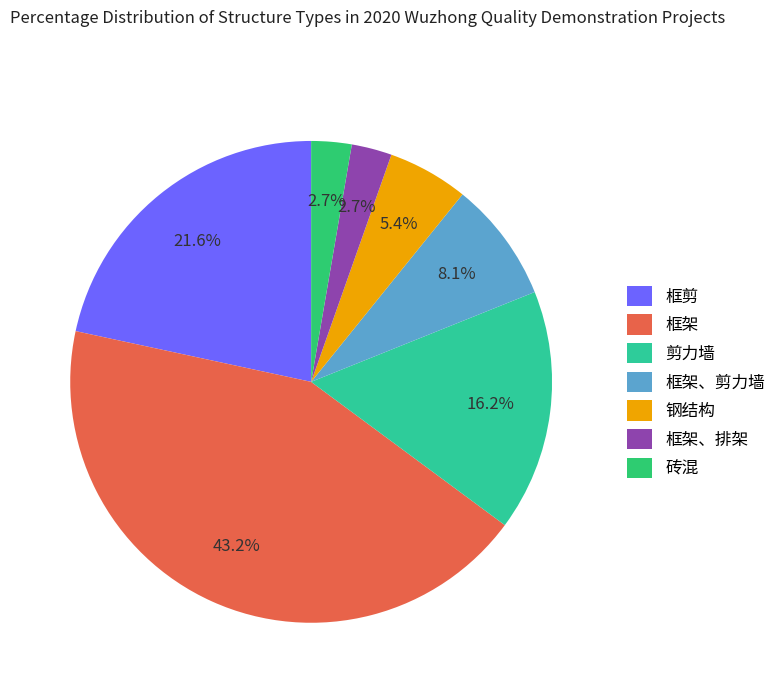

What percentage is the 砖混 slice, to the nearest percent?

3%